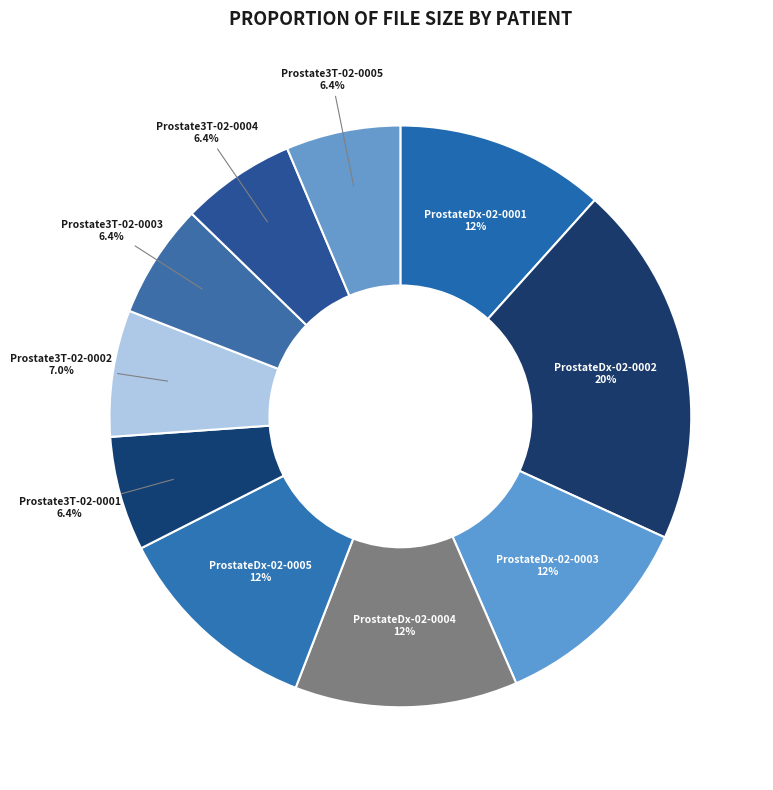

The Prostate3T-02-0003 slice represents 16% of the pie. True or false?

False